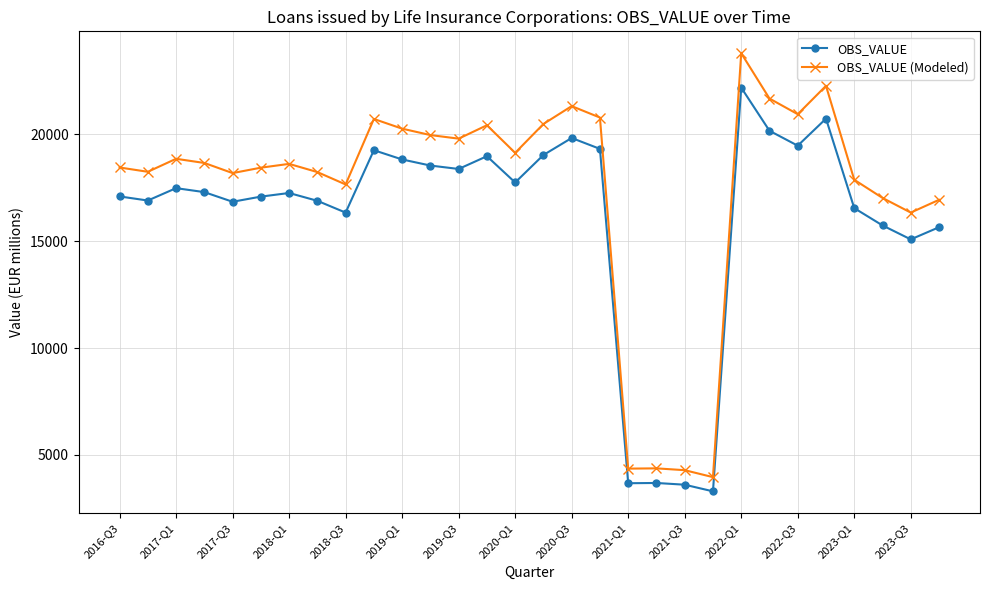

Which series has the widest spread of values?

OBS_VALUE (Modeled)